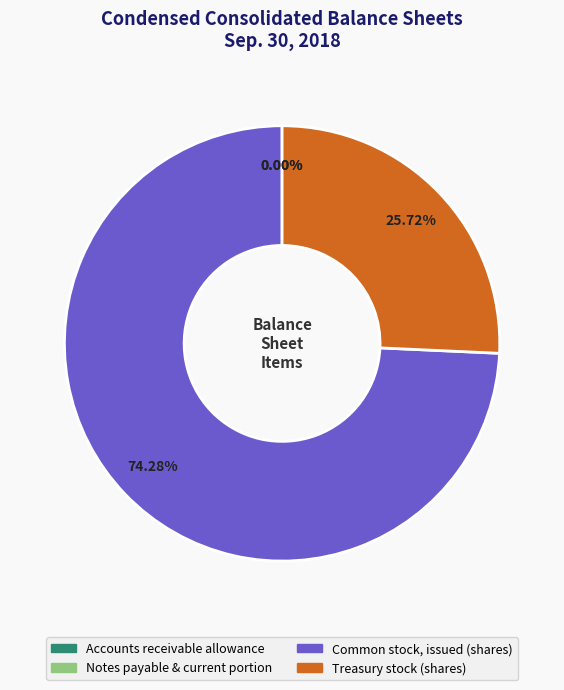

Which category has the biggest portion of the pie?

Common stock, issued (shares)